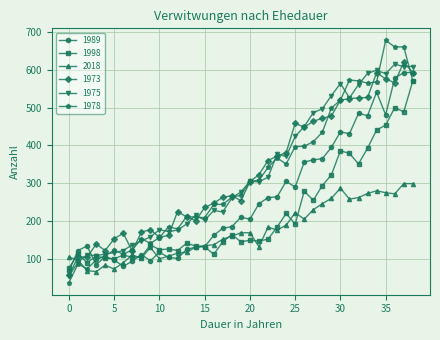

Which series has the widest spread of values?

1978